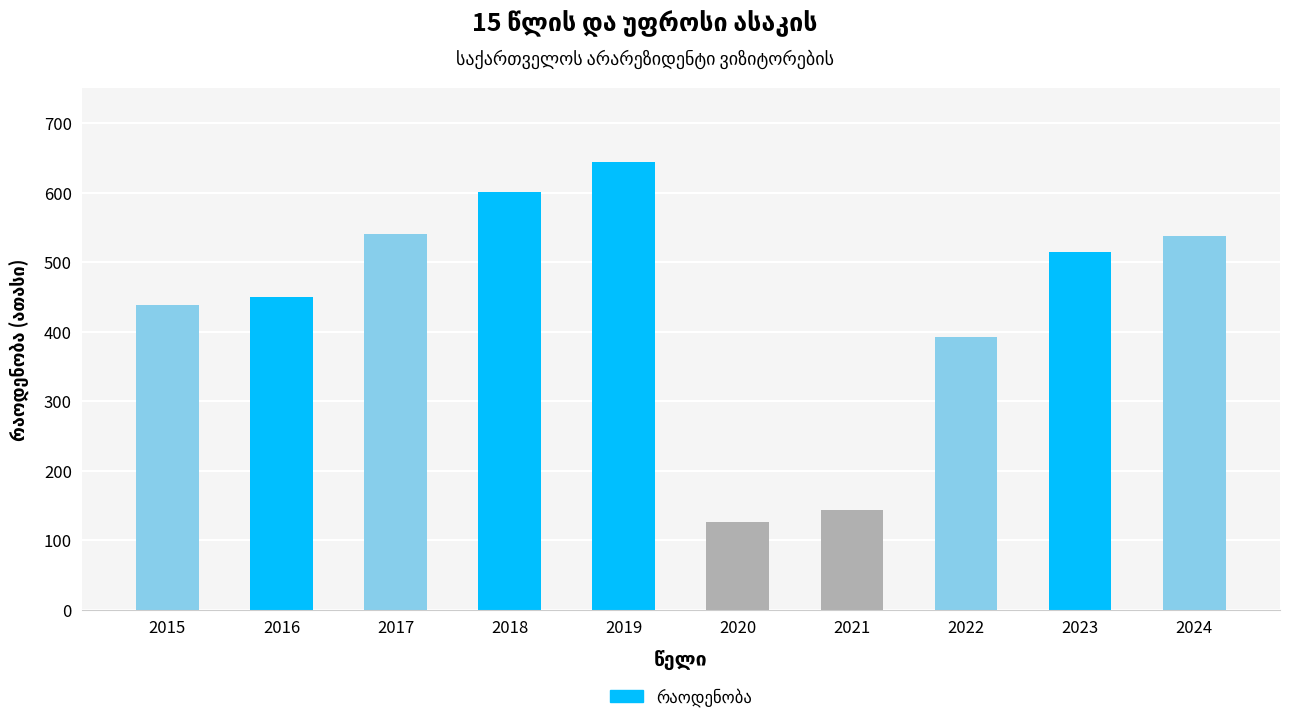

What is the average value?

438.6